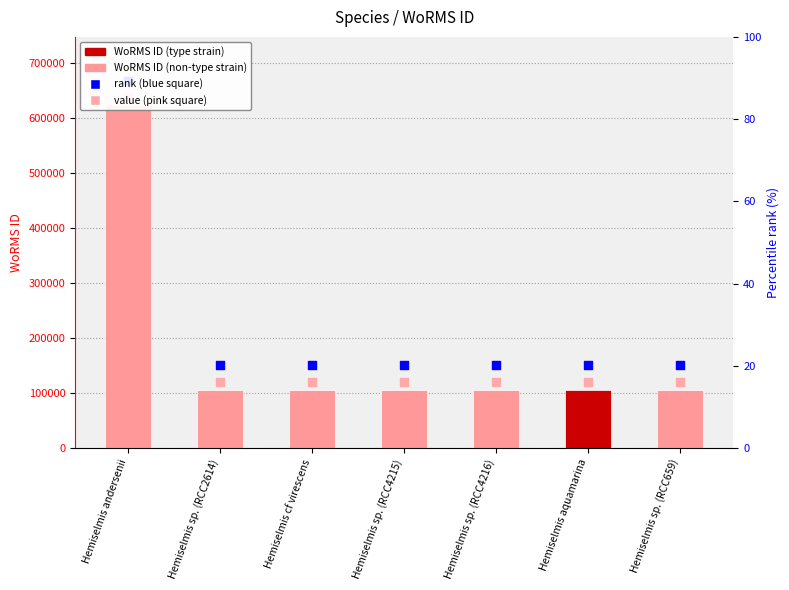

Between Hemiselmis sp. (RCC4216) and Hemiselmis cf virescens, which is larger?

Hemiselmis cf virescens